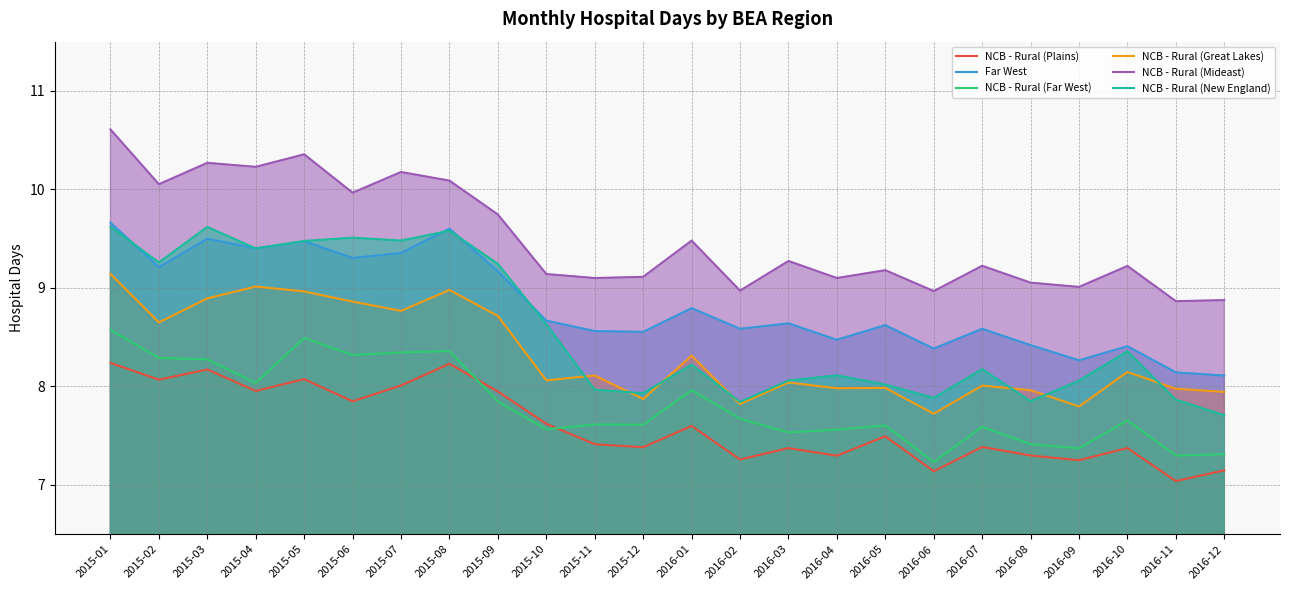

Is the value of NCB - Rural (Far West) at 2016-10 greater than the value of NCB - Rural (Great Lakes) at 2016-09?

No